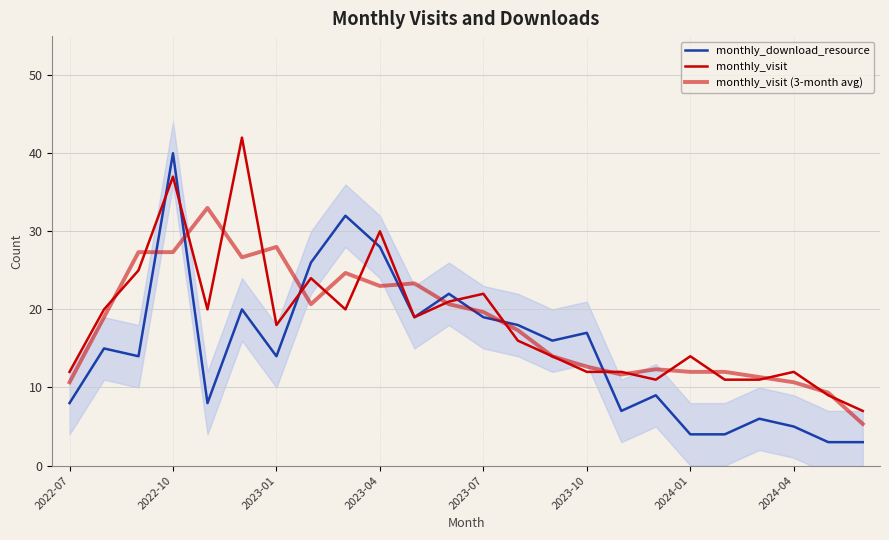

Is it true that monthly_visit (3-month avg) equals 28.0 at 11?

False